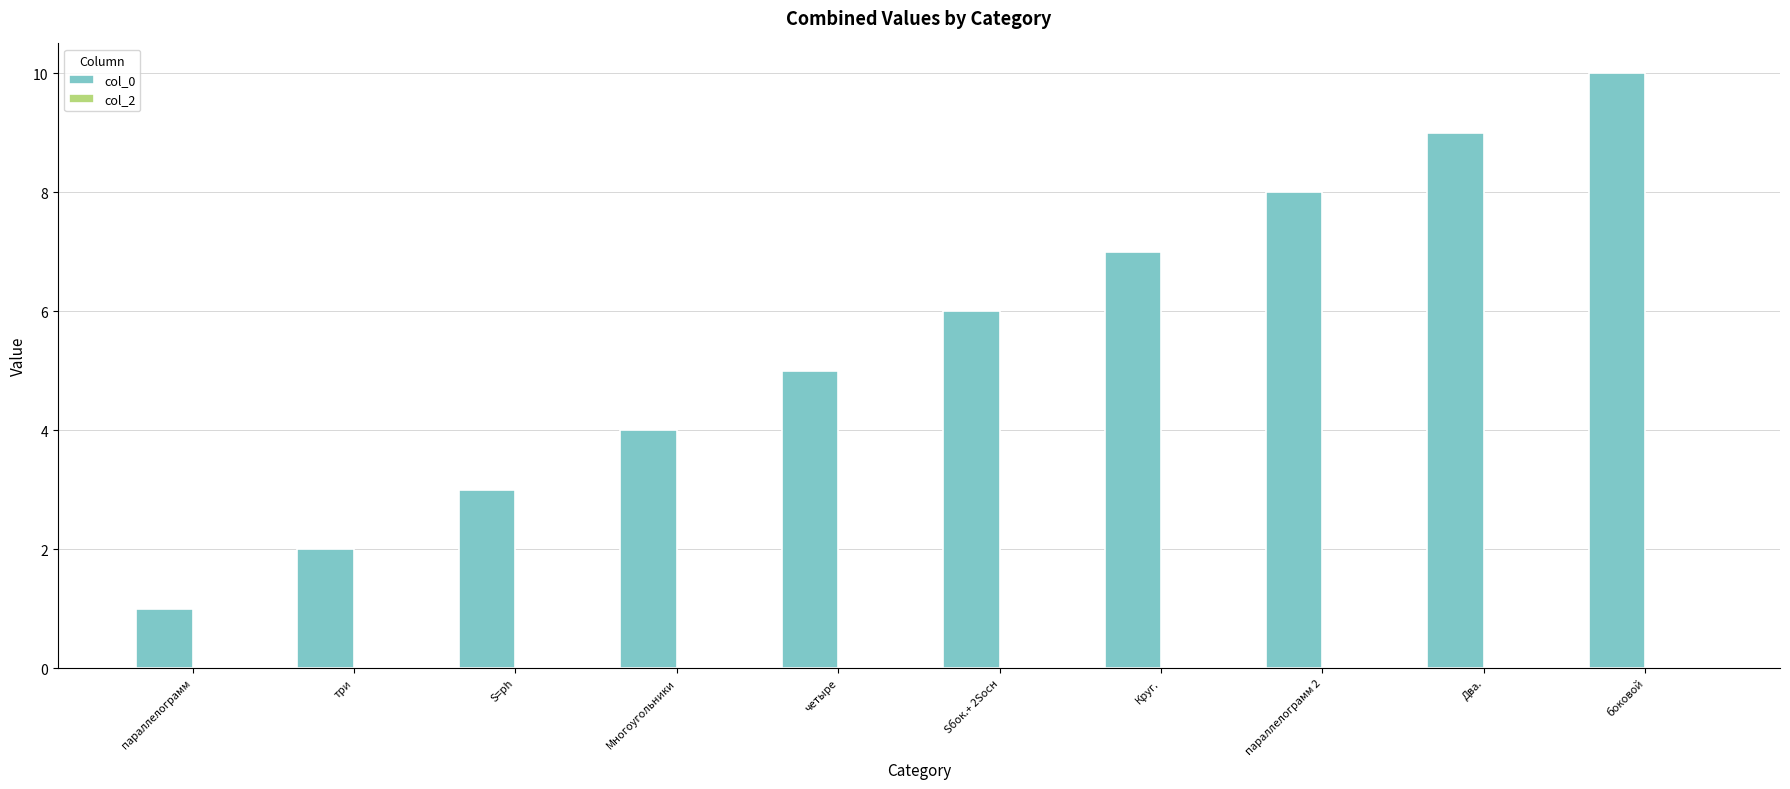

Which label corresponds to the largest value in the chart?

боковой